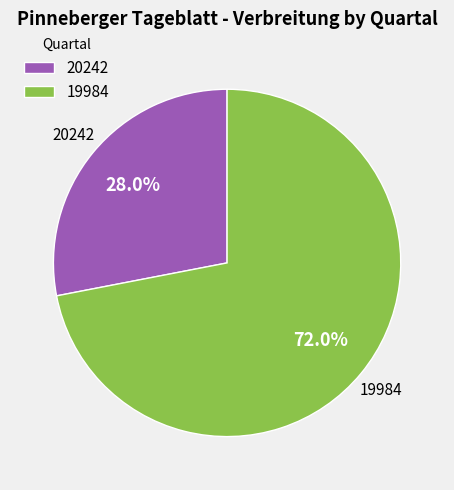

The 20242 slice represents 28% of the pie. True or false?

True